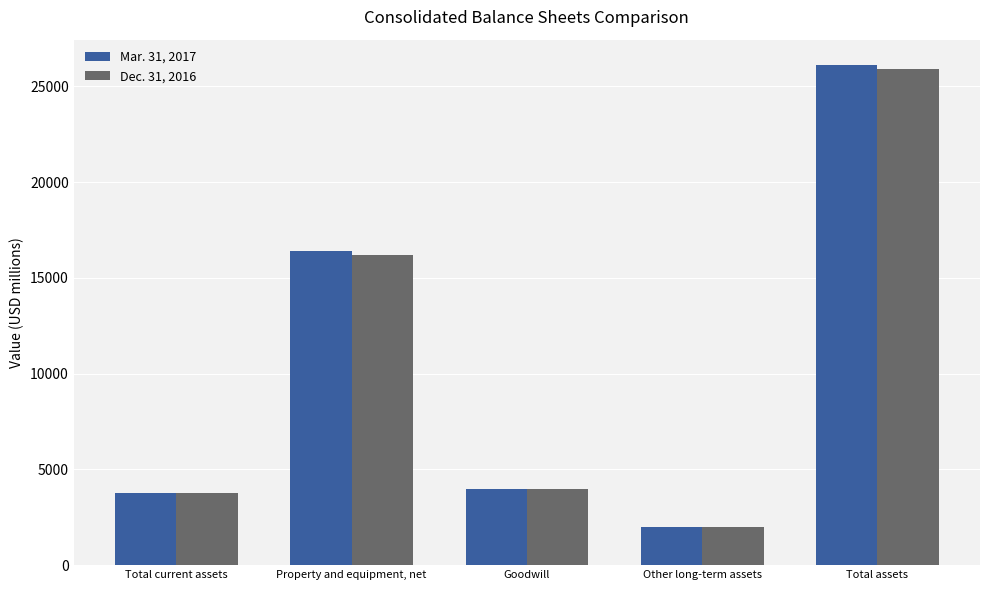

Which series has the largest range (max minus min)?

Mar. 31, 2017